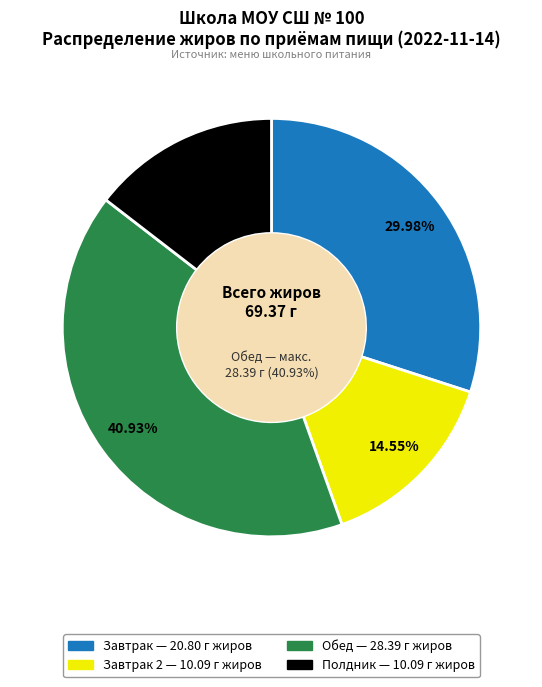

To the nearest percent, what is the average slice percentage?

25%